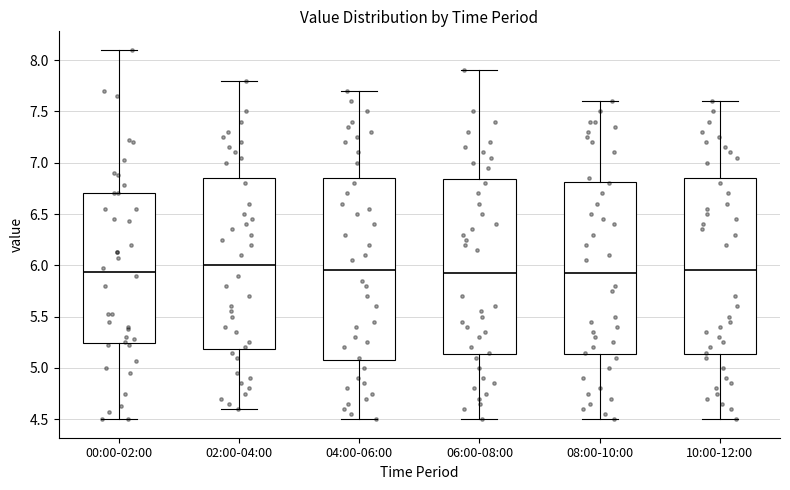

Where does the median line of the box for 10:00-12:00 sit on the y-axis? The values are not printed on the chart, so give them approximately, as read against the axis.

5.95